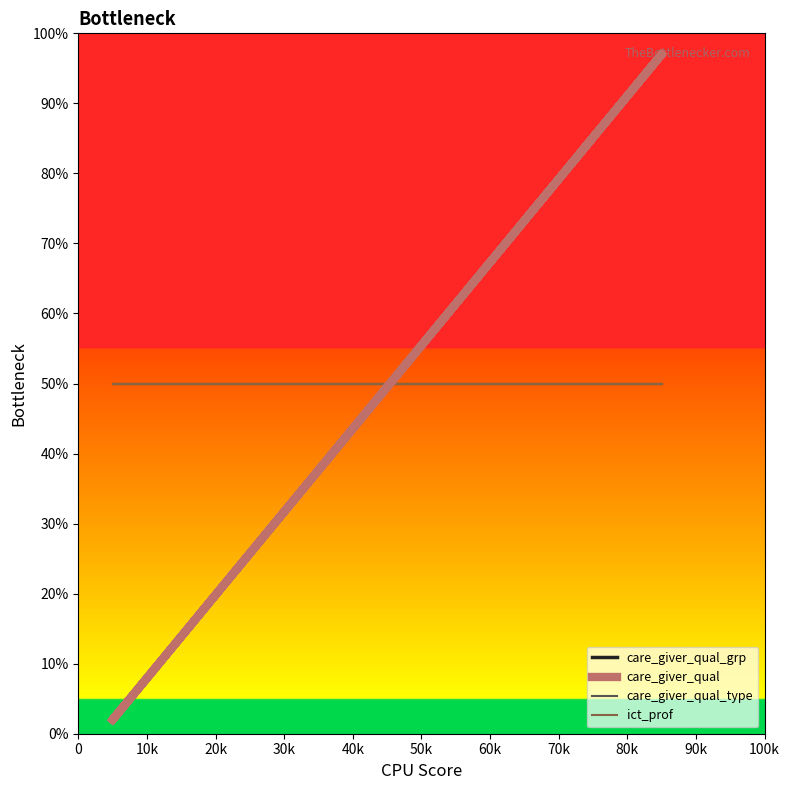

What is the average value of the ict_prof series?

50